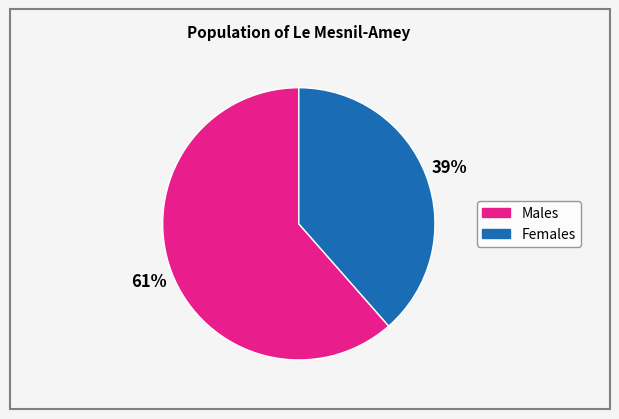

Is there a majority slice in this chart?

Yes